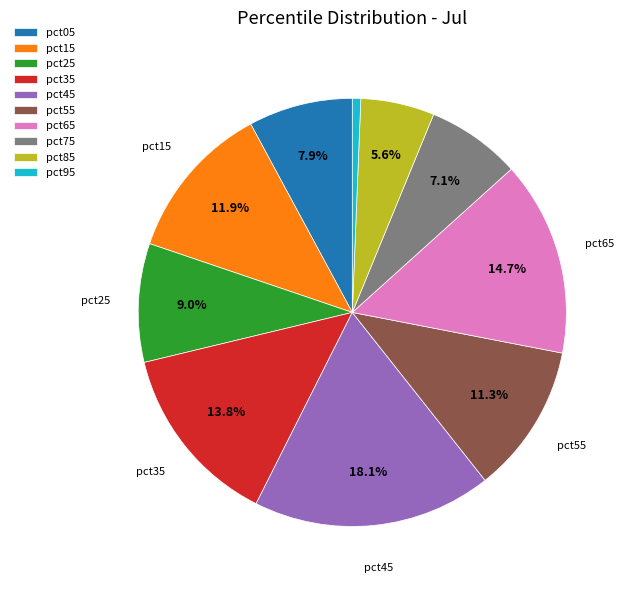

Is it true that pct85 is 1% of the pie?

False